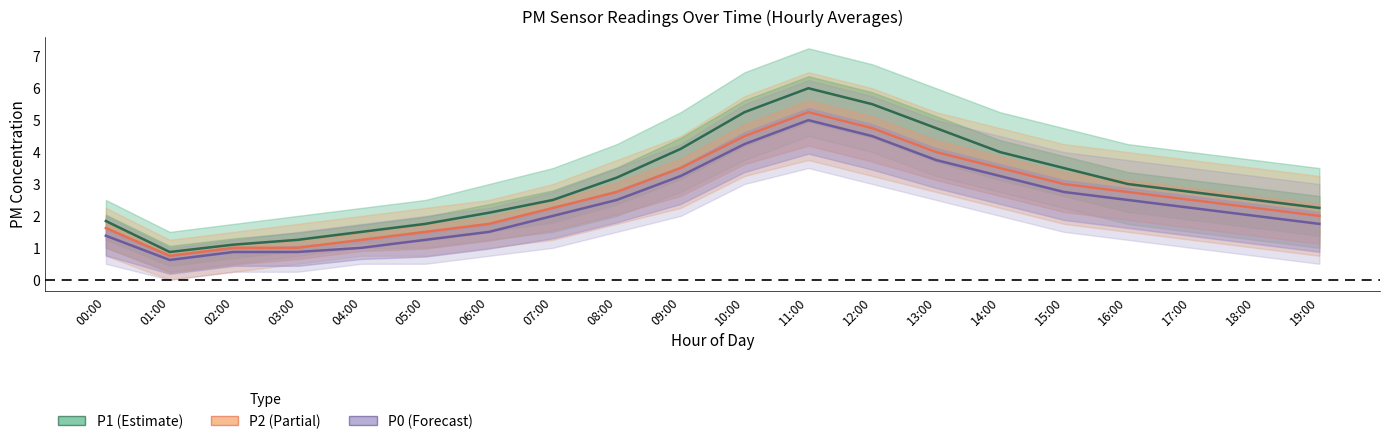

Reading left to right, transcribe all the data shown in this chart.

P1: 00:00=1.8	01:00=0.9	02:00=1.1	03:00=1.2	04:00=1.5	05:00=1.8	06:00=2.1	07:00=2.5	08:00=3.2	09:00=4.1	10:00=5.2	11:00=6.0	12:00=5.5	13:00=4.8	14:00=4.0	15:00=3.5	16:00=3.0	17:00=2.8	18:00=2.5	19:00=2.2
P2: 00:00=1.6	01:00=0.8	02:00=1.0	03:00=1.0	04:00=1.2	05:00=1.5	06:00=1.8	07:00=2.2	08:00=2.8	09:00=3.5	10:00=4.5	11:00=5.2	12:00=4.8	13:00=4.0	14:00=3.5	15:00=3.0	16:00=2.8	17:00=2.5	18:00=2.2	19:00=2.0
P0: 00:00=1.4	01:00=0.6	02:00=0.9	03:00=0.9	04:00=1.0	05:00=1.2	06:00=1.5	07:00=2.0	08:00=2.5	09:00=3.2	10:00=4.2	11:00=5.0	12:00=4.5	13:00=3.8	14:00=3.2	15:00=2.8	16:00=2.5	17:00=2.2	18:00=2.0	19:00=1.8